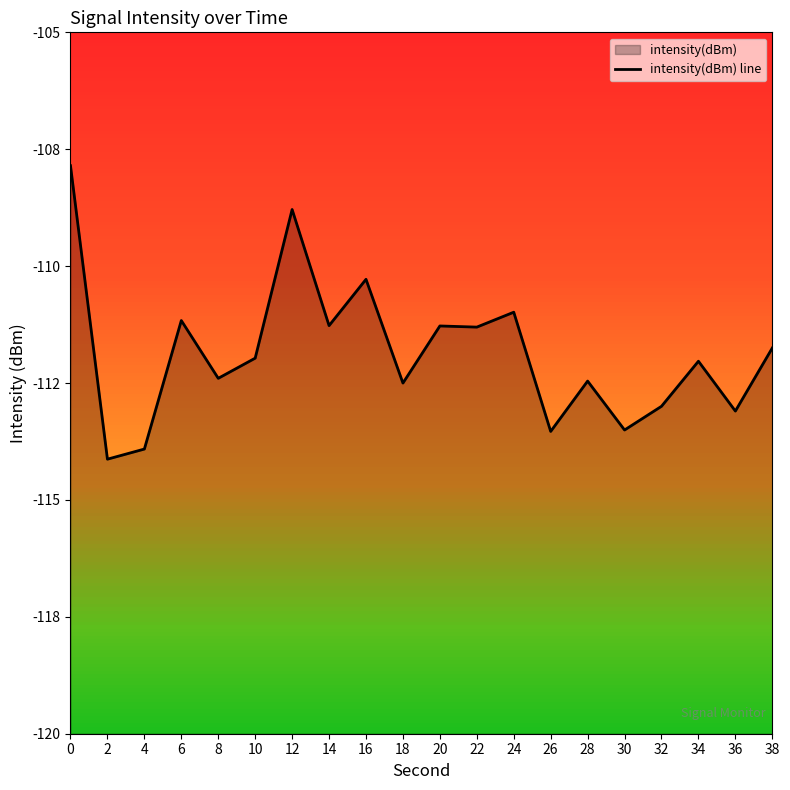

Read the value at 22.

-111.3